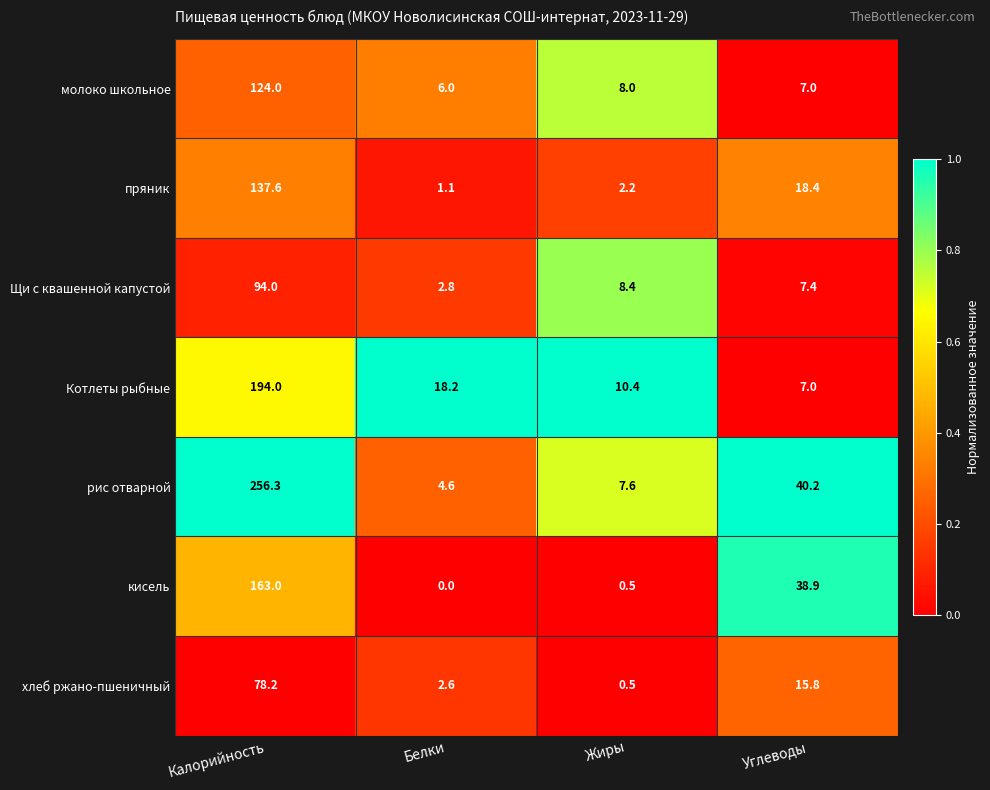

What is the difference between the maximum and second lowest values in the кисель series?

162.5